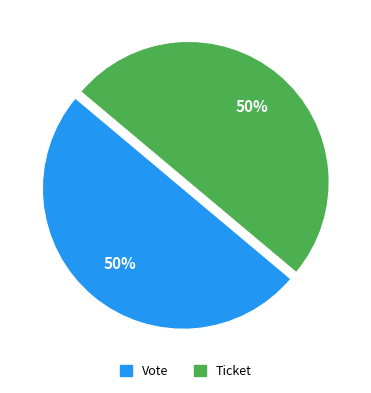

Is the sum of Ticket and Vote greater than half?

Yes